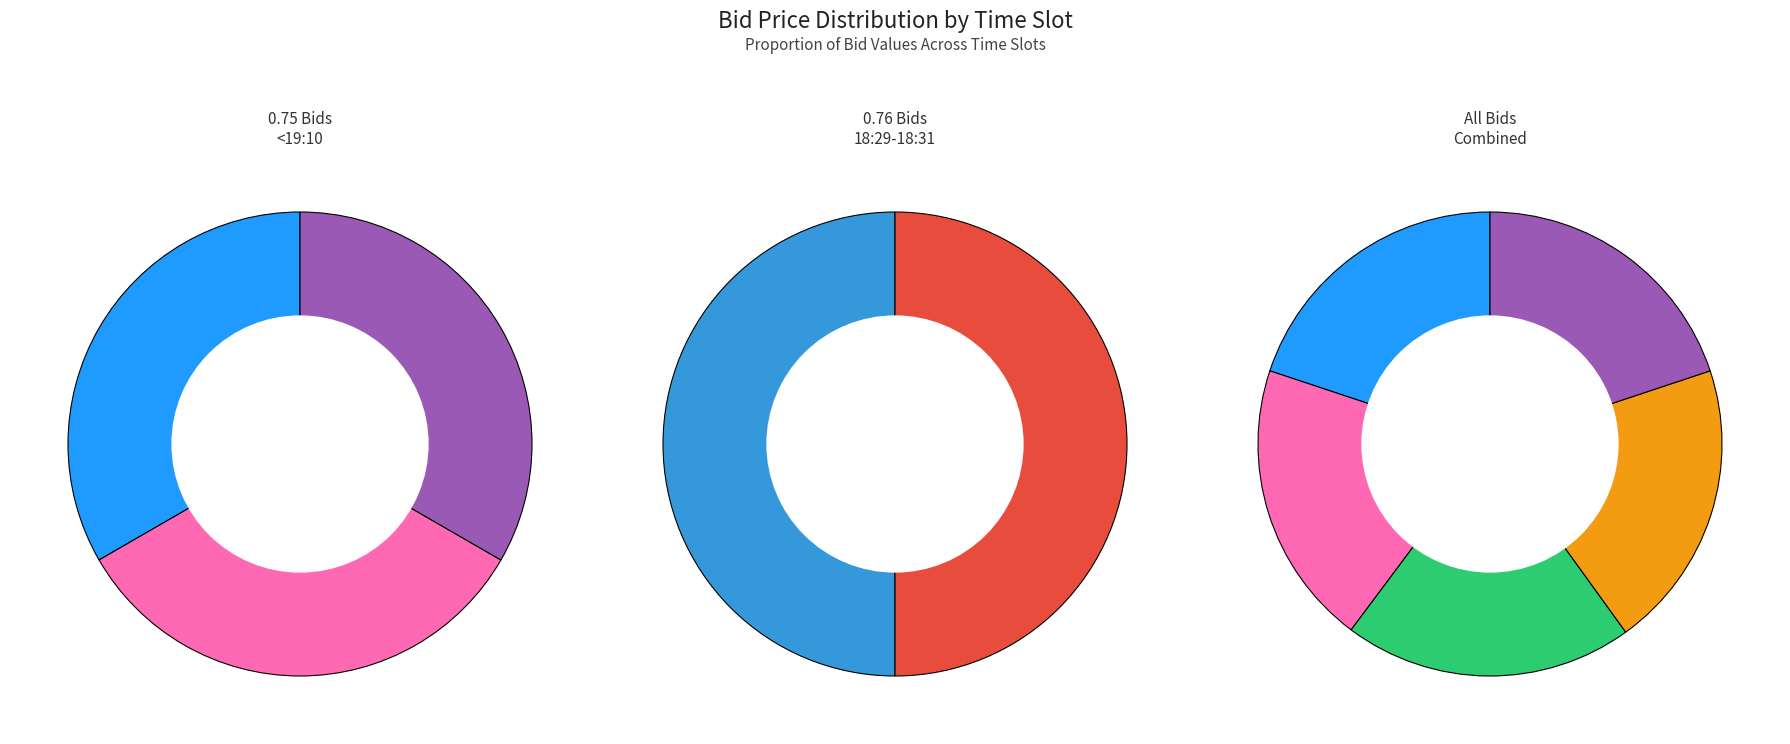

To the nearest percent, what portion does 18:28:55.267 represent?

20%